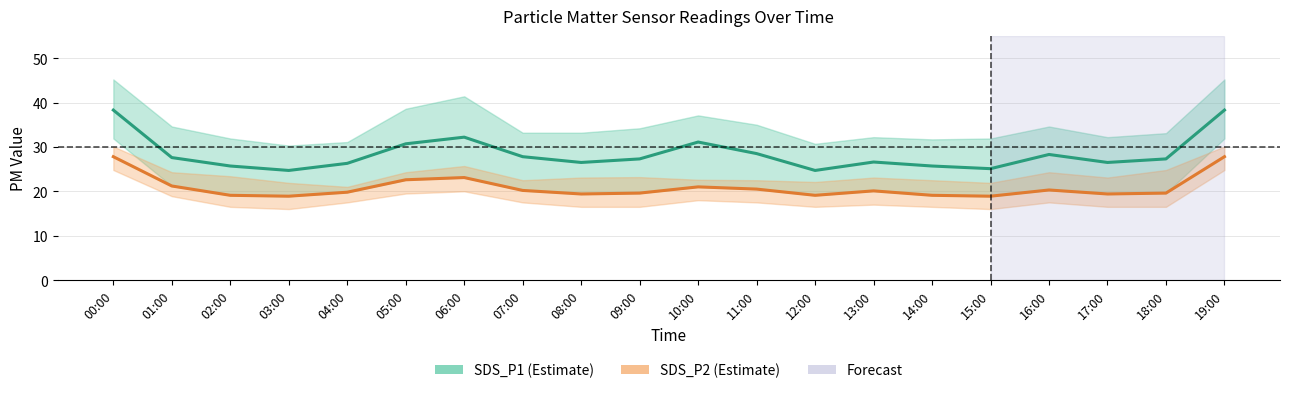

What is the label of the 19th point from the right?

01:00